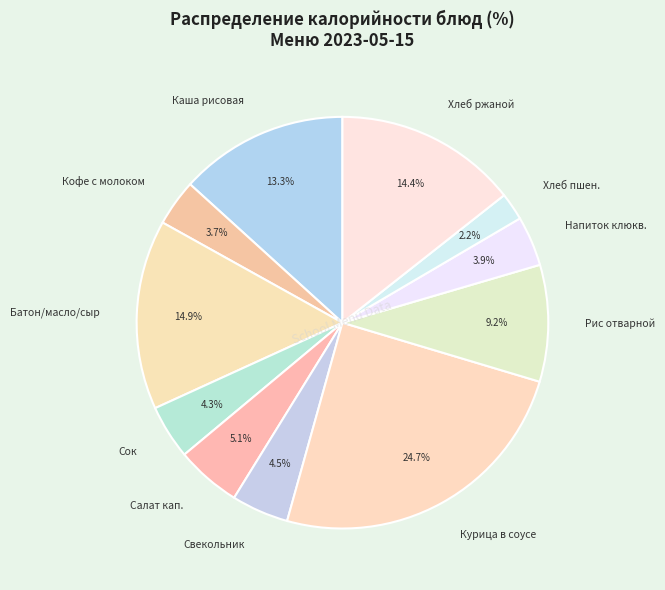

Between Салат кап. and Напиток клюкв., which is larger?

Салат кап.